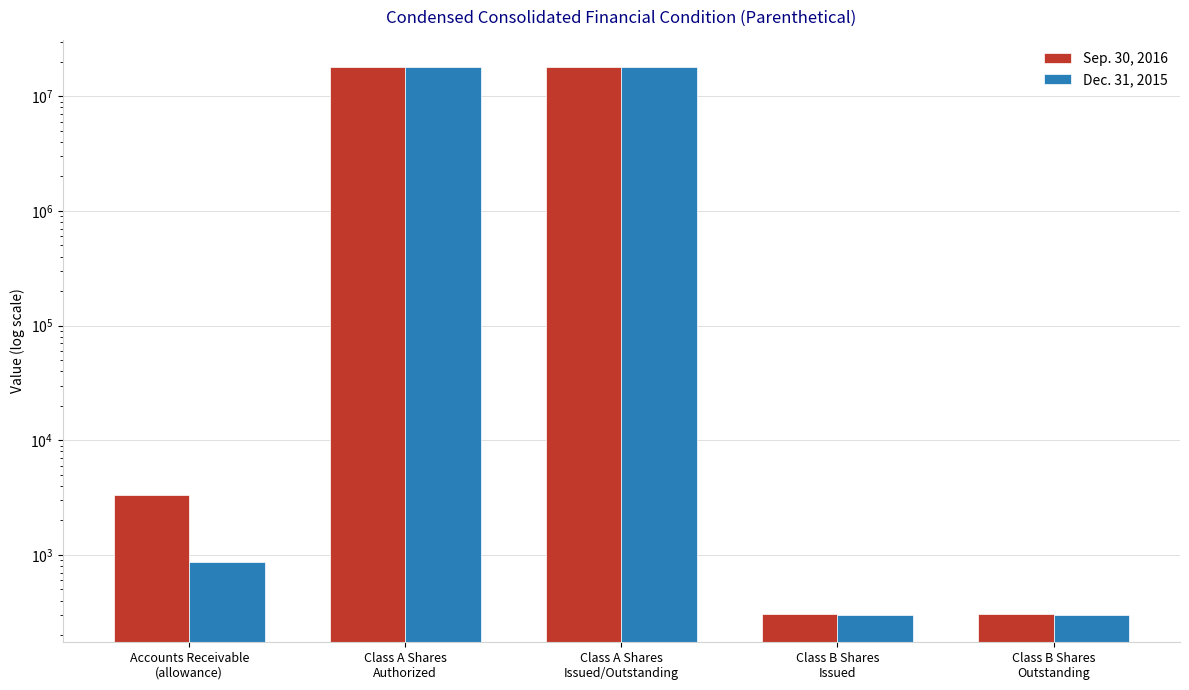

What is the sum of all Sep. 30, 2016 values?

36009582